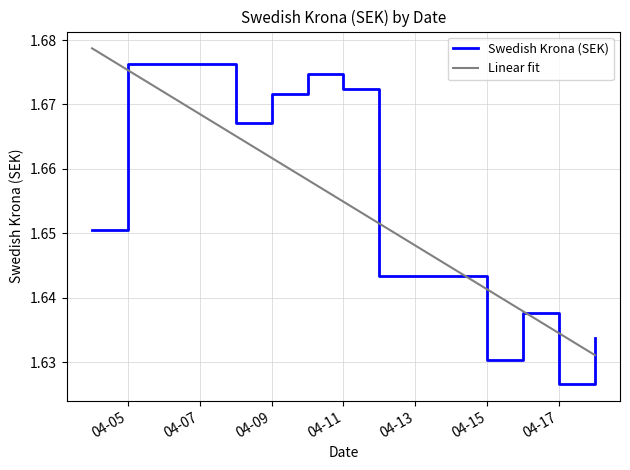

List the series in order of their peak value, highest first.

Linear fit, Swedish Krona (SEK)